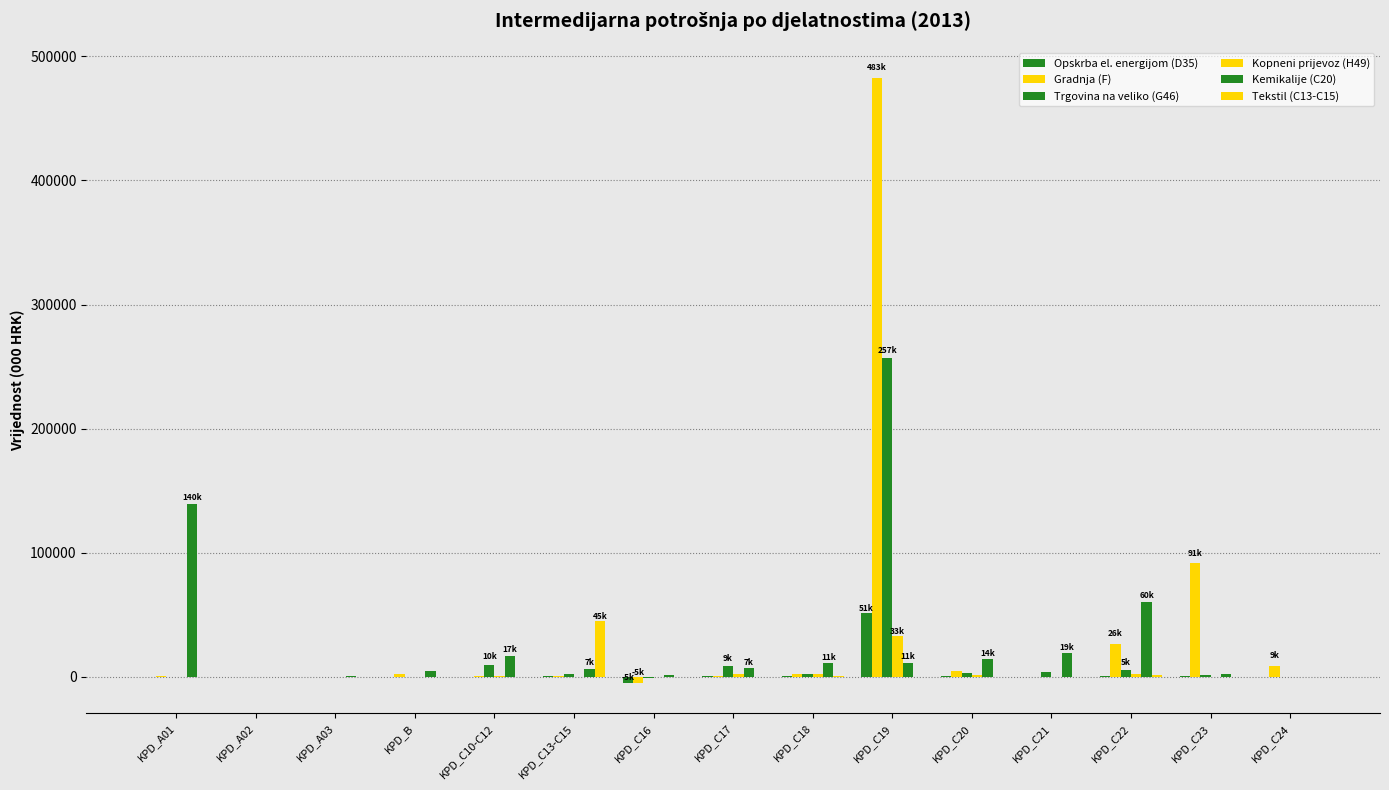

Between KPD_C17 and KPD_C22, which series saw the biggest shift?

Kemikalije (C20)